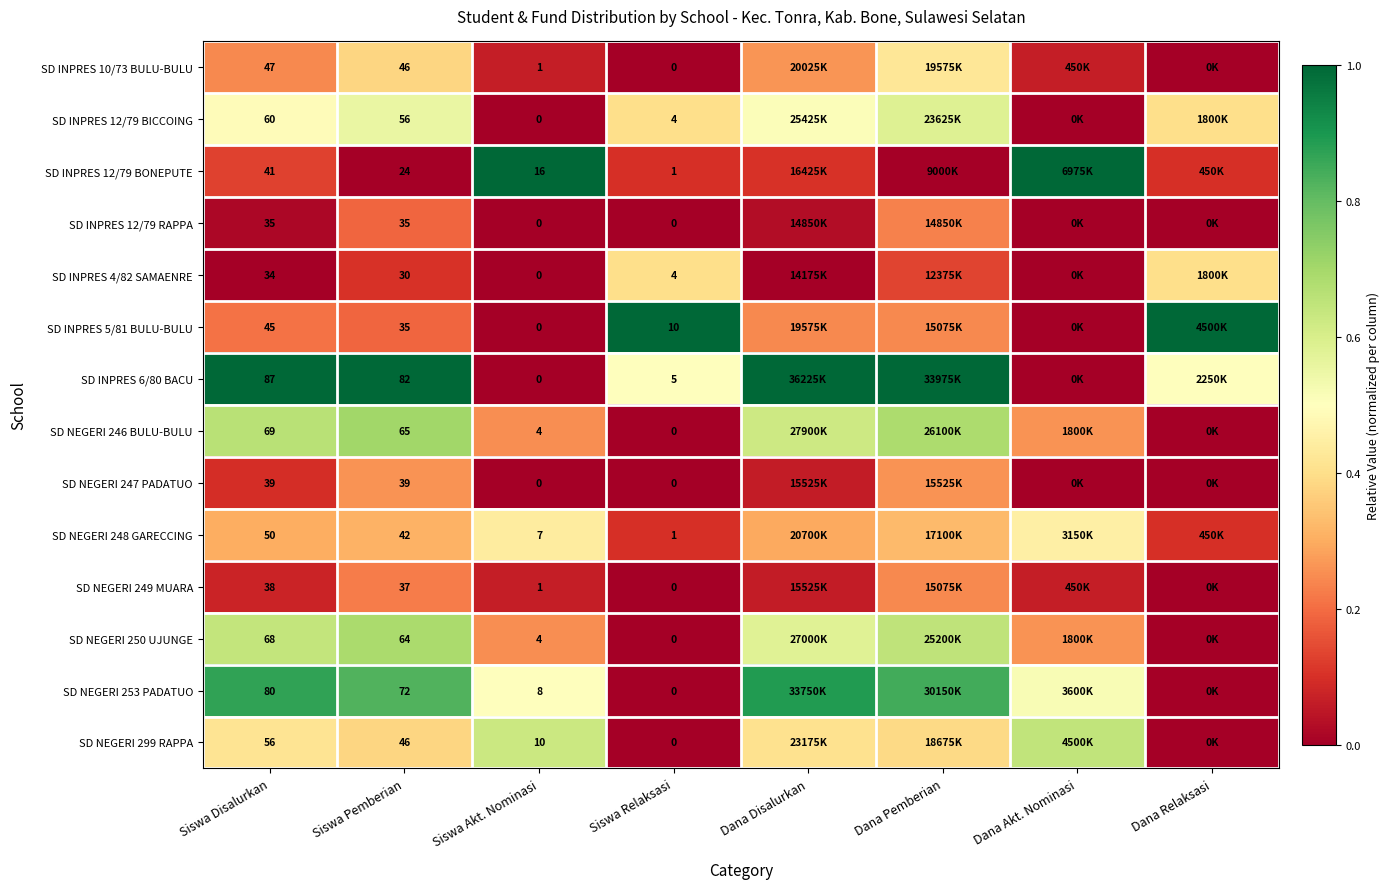

How many distinct data groups are displayed?

14